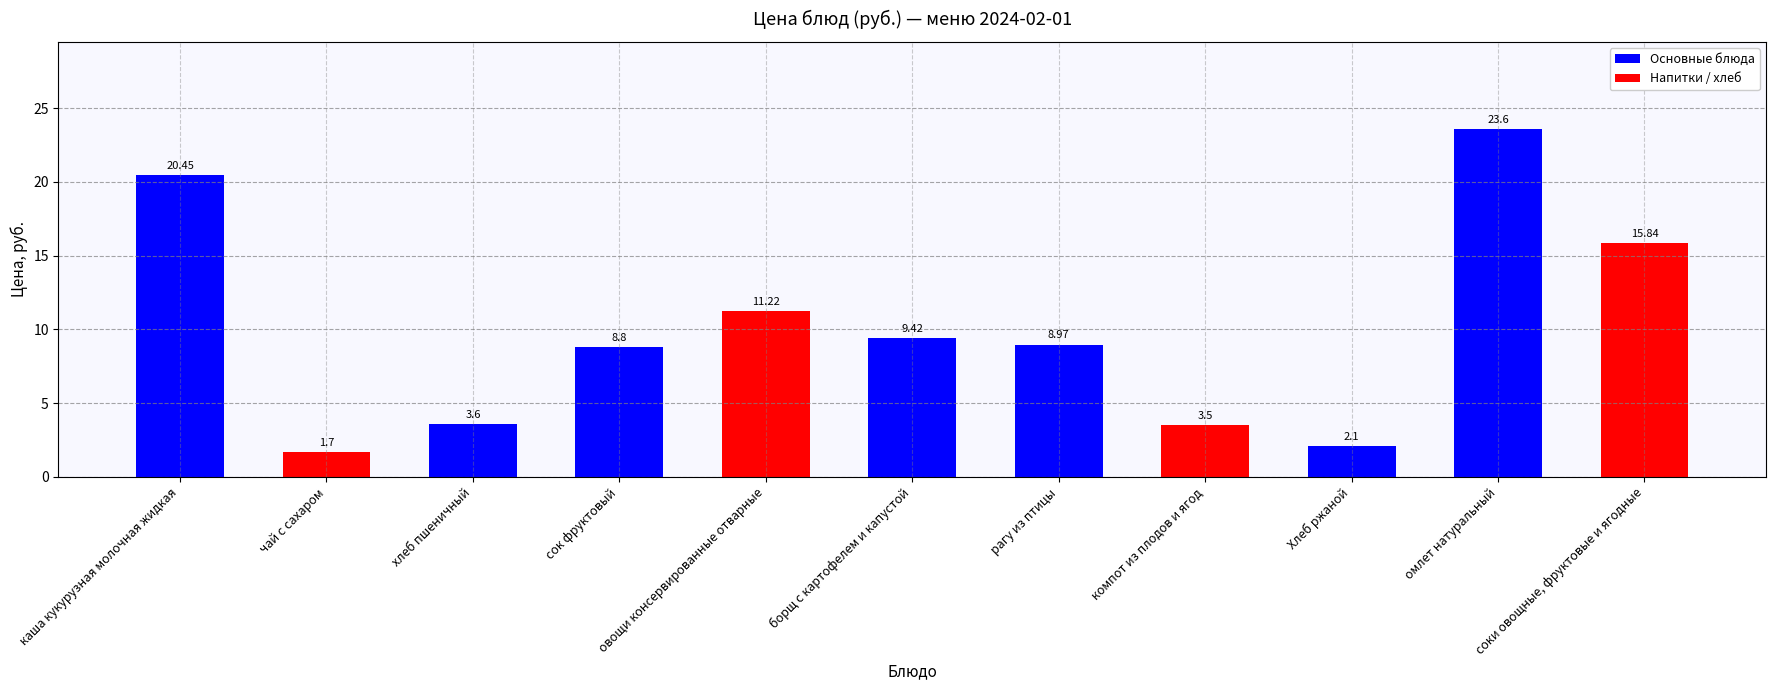

Where is the data nearest to the value 12?

овощи консервированные отварные